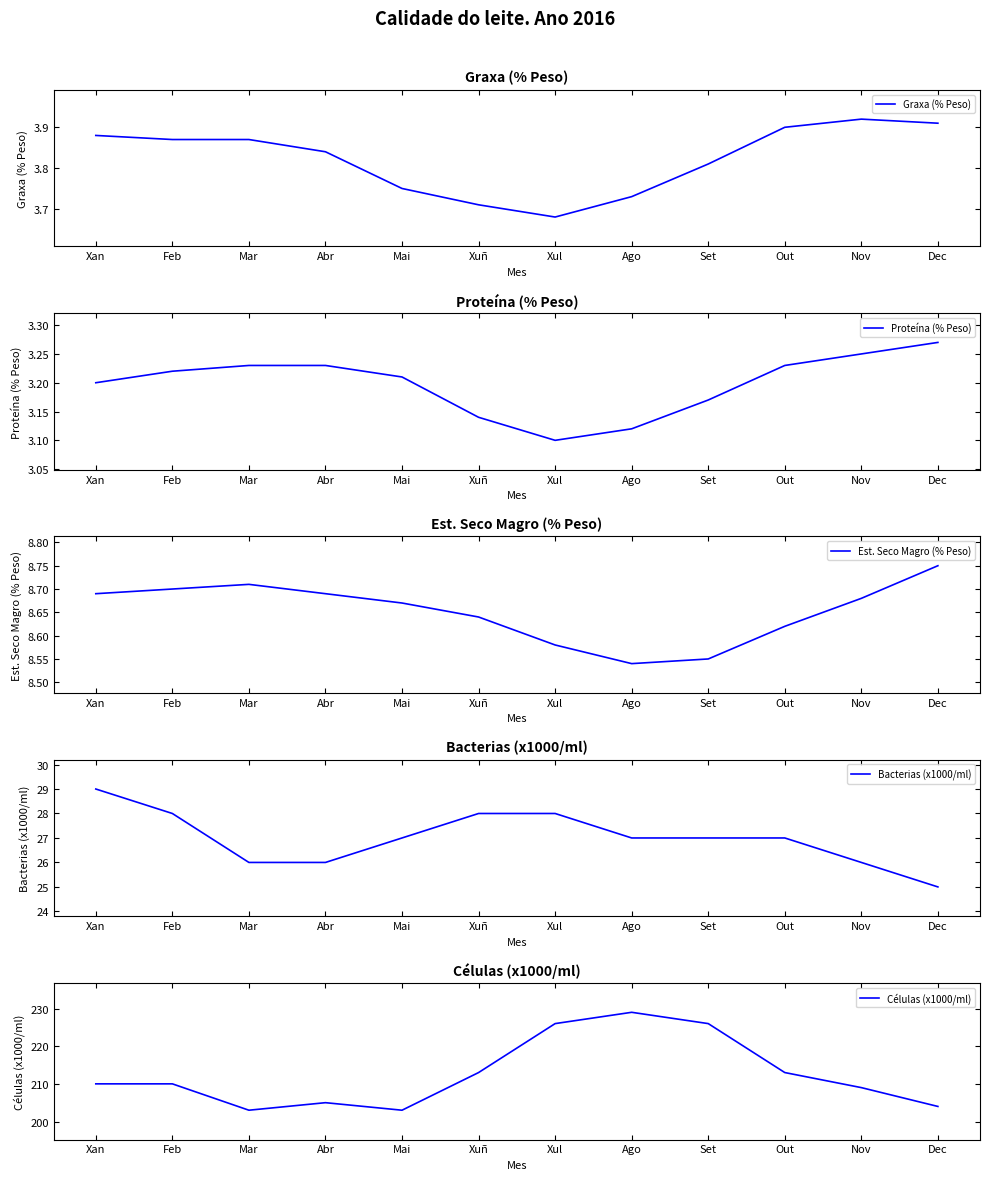

At how many categories does at least one series exceed 144?

12